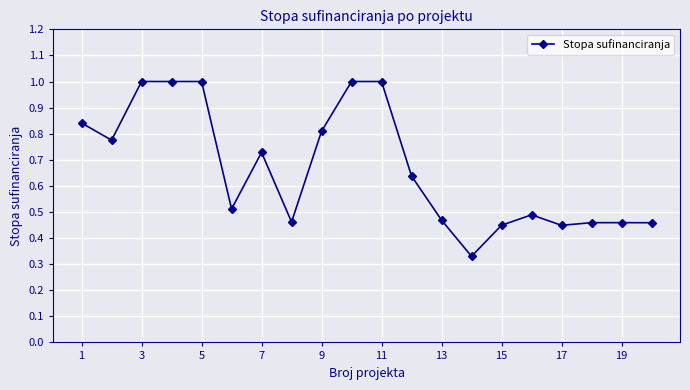

What is the sum of all values?

13.3